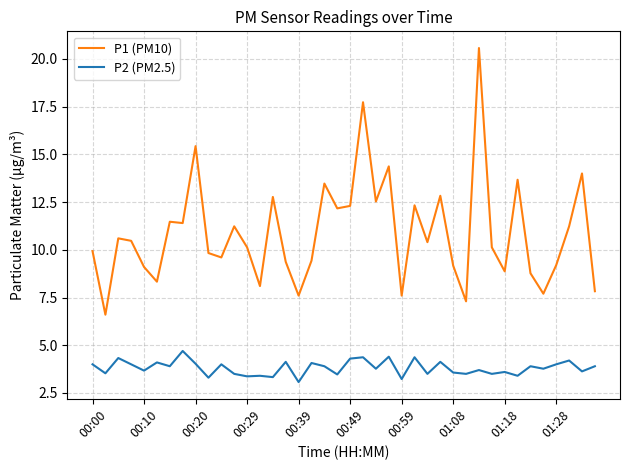

Count the number of categories in the chart.

40